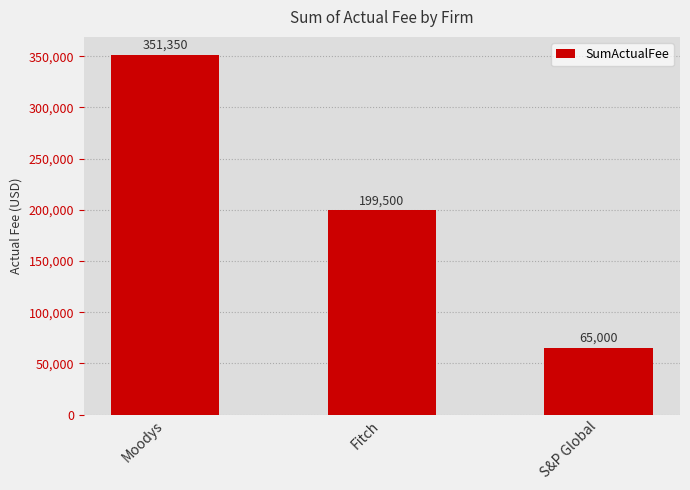

Does the chart contain any negative values?

No